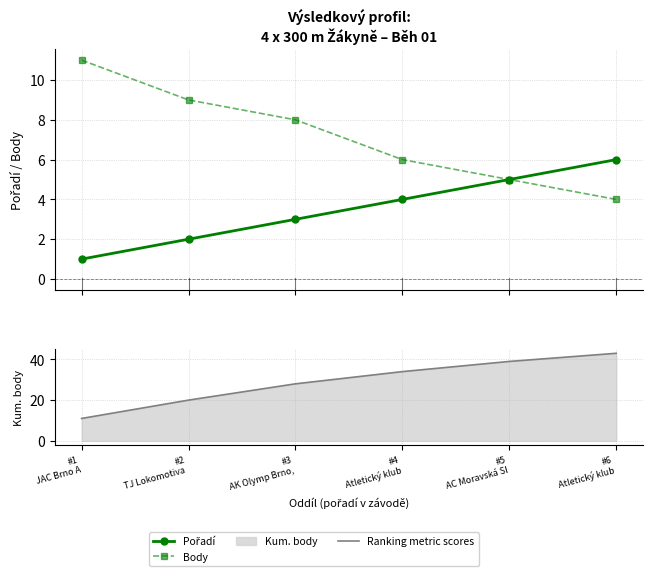

True or false: Body and Pořadí cross at least once.

False